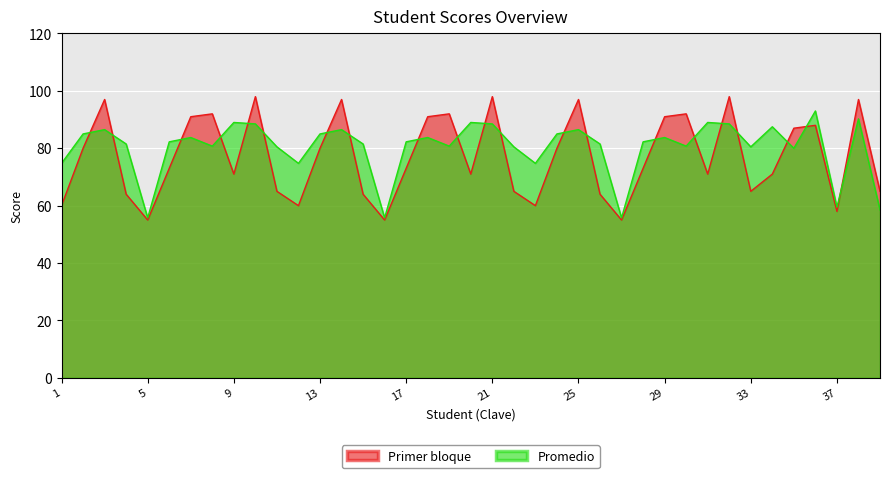

How many intersections are there between Promedio and Primer bloque?

21